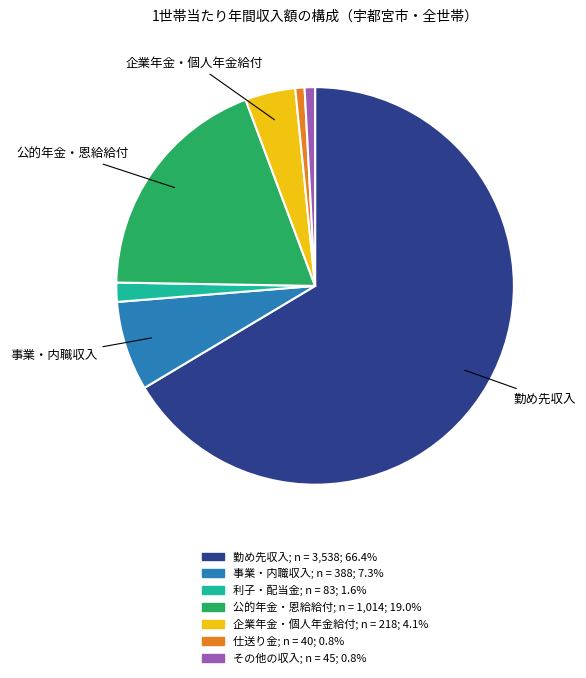

What is the largest slice in the pie chart?

勤め先収入